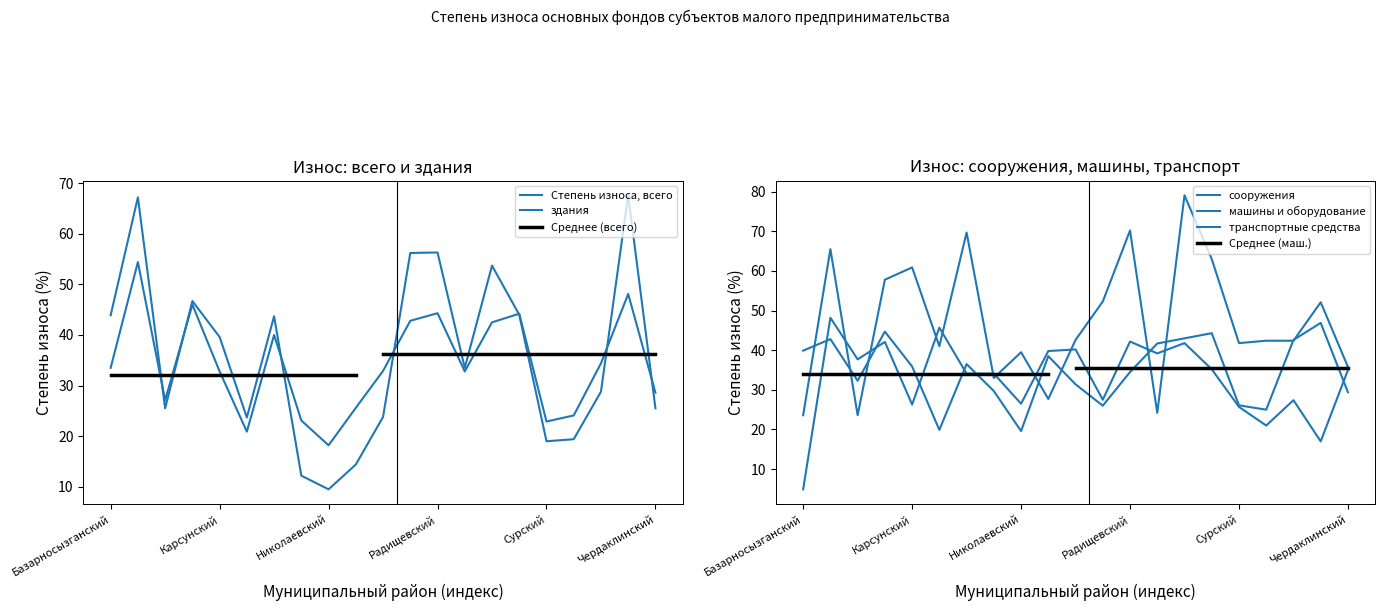

What is the label of the 6th point from the right?

Старомайнский